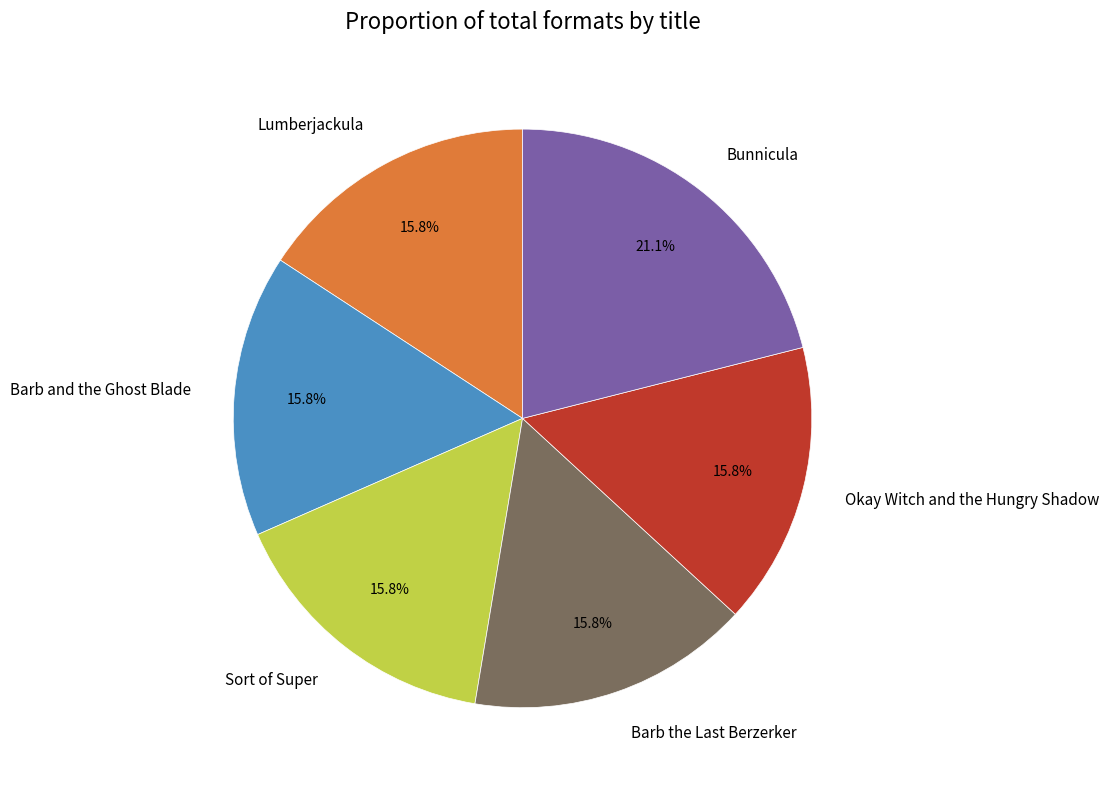

To the nearest percent, what percentage of the pie is Lumberjackula?

16%